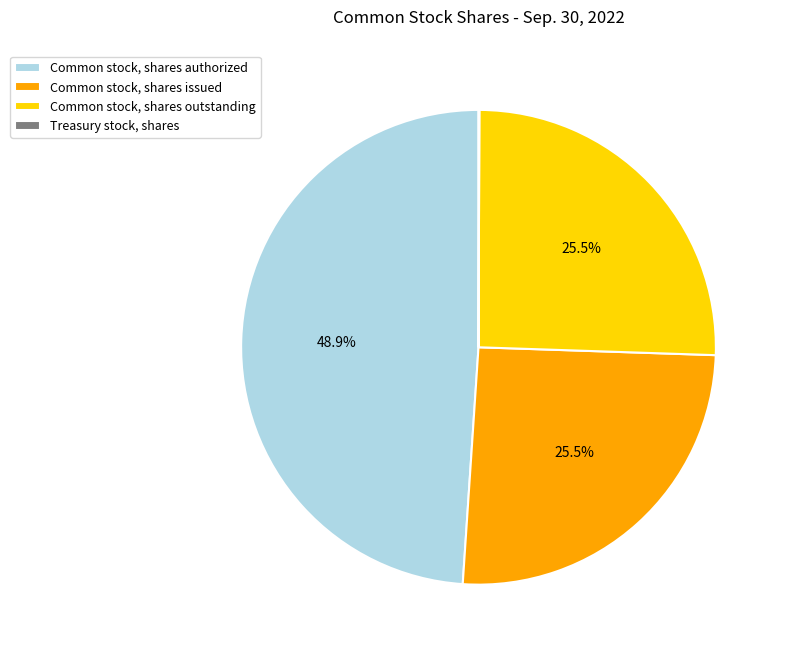

Does any single category account for the majority?

No